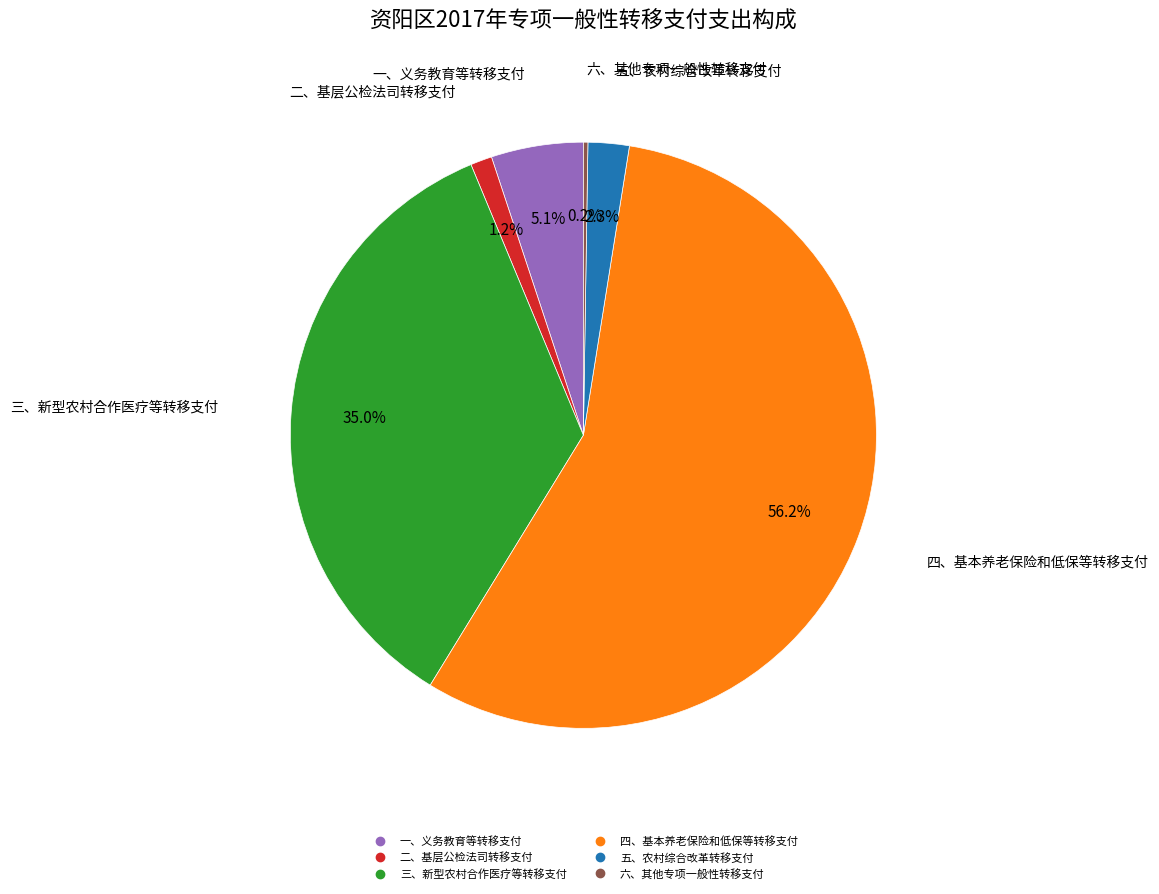

The 三、新型农村合作医疗等转移支付 slice represents 42% of the pie. True or false?

False